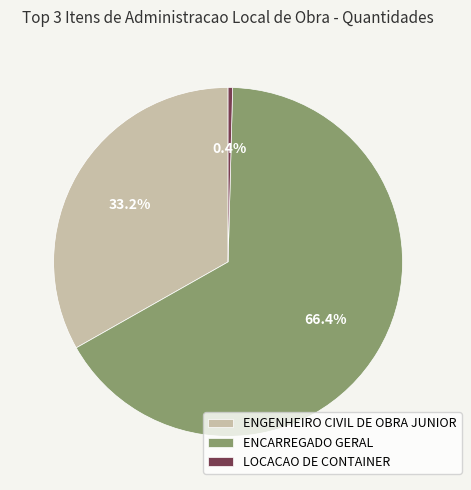

How many slices are in this pie chart?

3